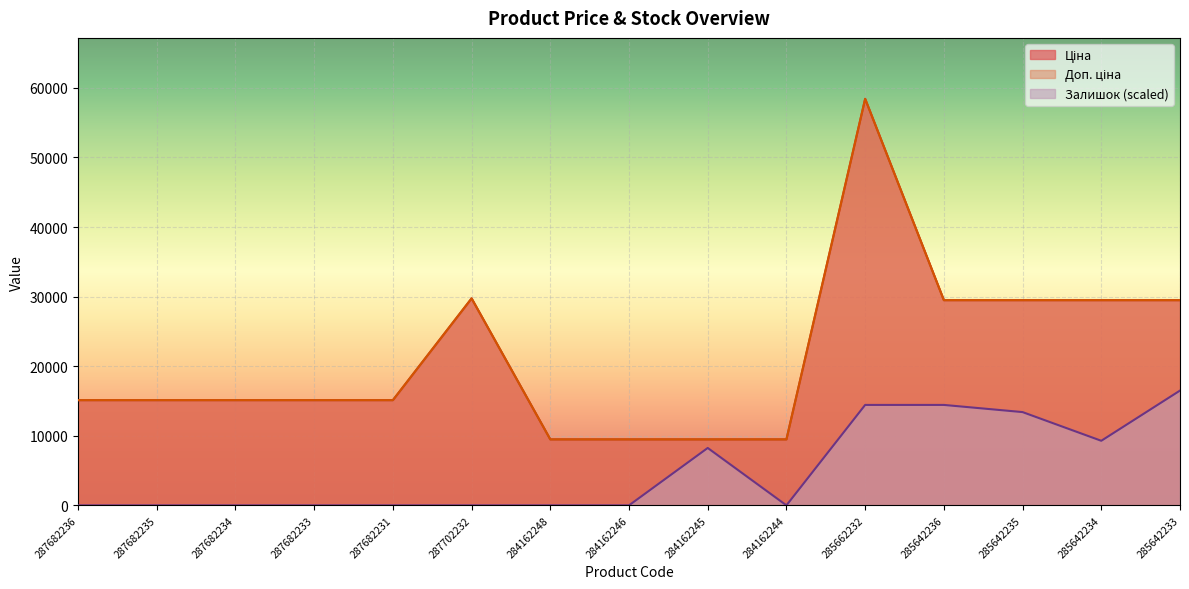

Where is the first local maximum for Доп. ціна?

287702232